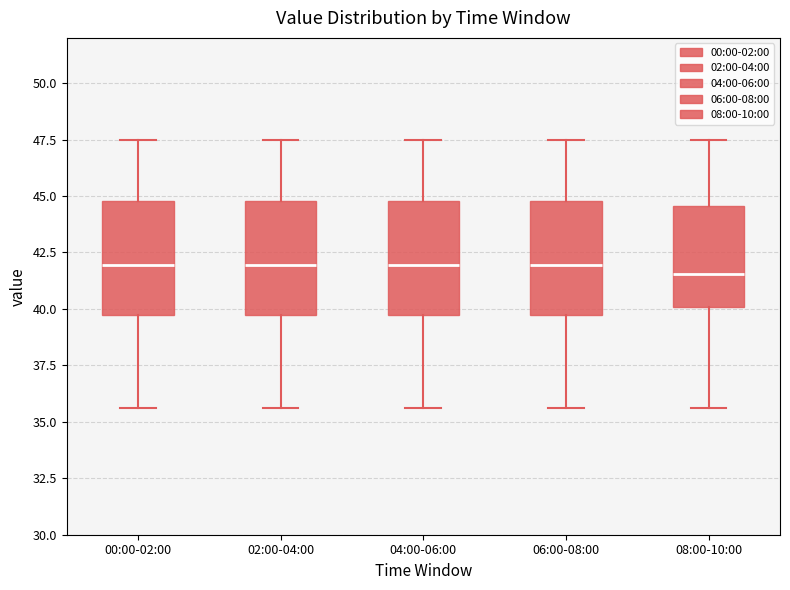

Reading left to right, transcribe this box plot: for each box, give where its median line is, the range the box spans, and where its two whiskers end, as read against the y-axis. The values are not printed on the chart, so give them approximately, as read against the axis.

00:00-02:00: median 42.0, box 39.5 to 45.0, whiskers 35.5 to 47.5
02:00-04:00: median 42.0, box 39.5 to 45.0, whiskers 35.5 to 47.5
04:00-06:00: median 42.0, box 39.5 to 45.0, whiskers 35.5 to 47.5
06:00-08:00: median 42.0, box 39.5 to 45.0, whiskers 35.5 to 47.5
08:00-10:00: median 41.5, box 40.0 to 44.5, whiskers 35.5 to 47.5